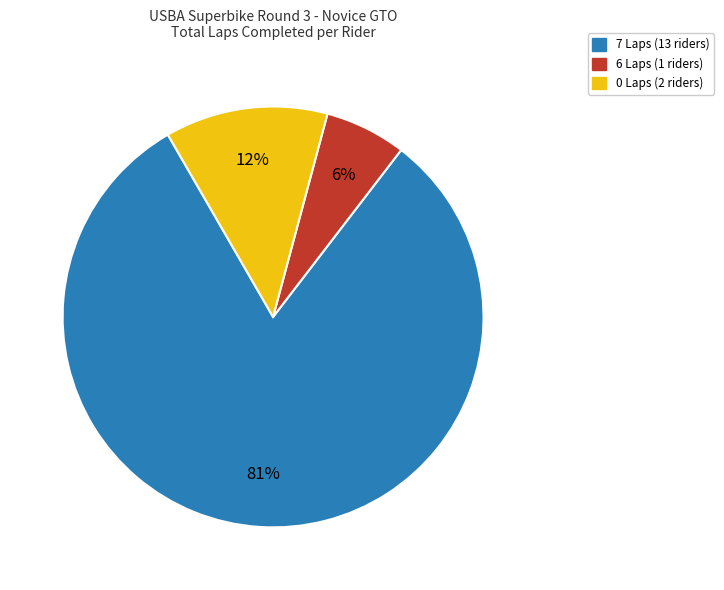

Is there any slice that represents more than half of the pie?

Yes